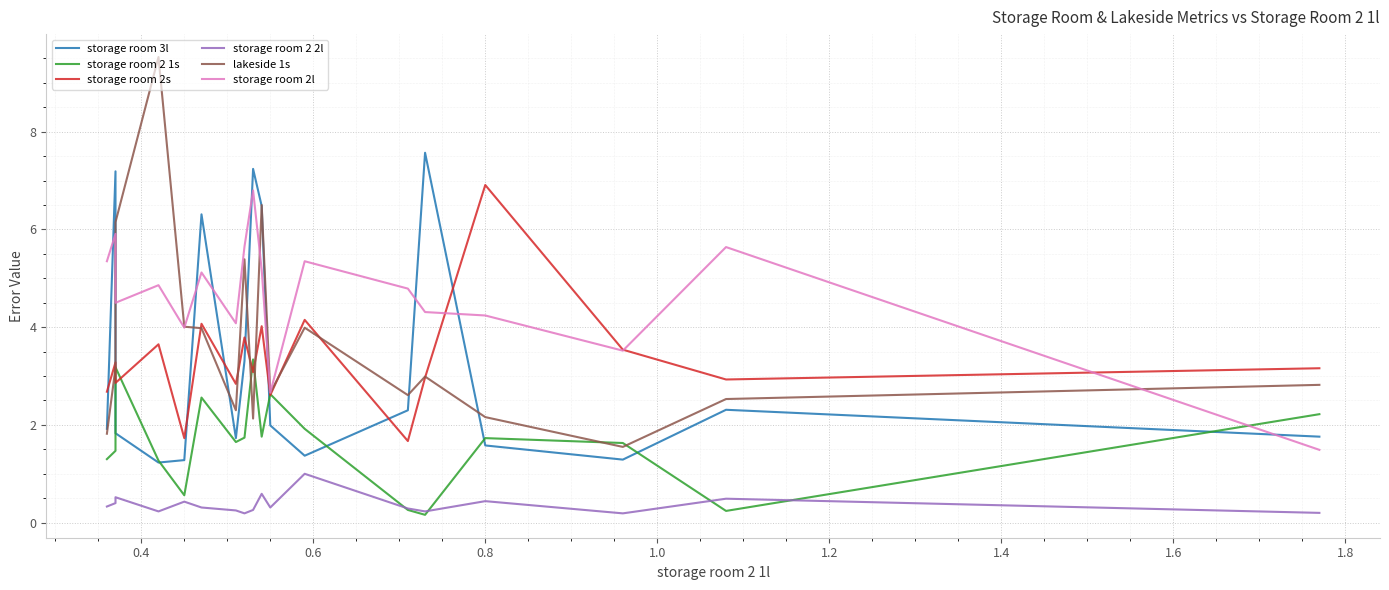

Which series has the widest spread of values?

lakeside 1s